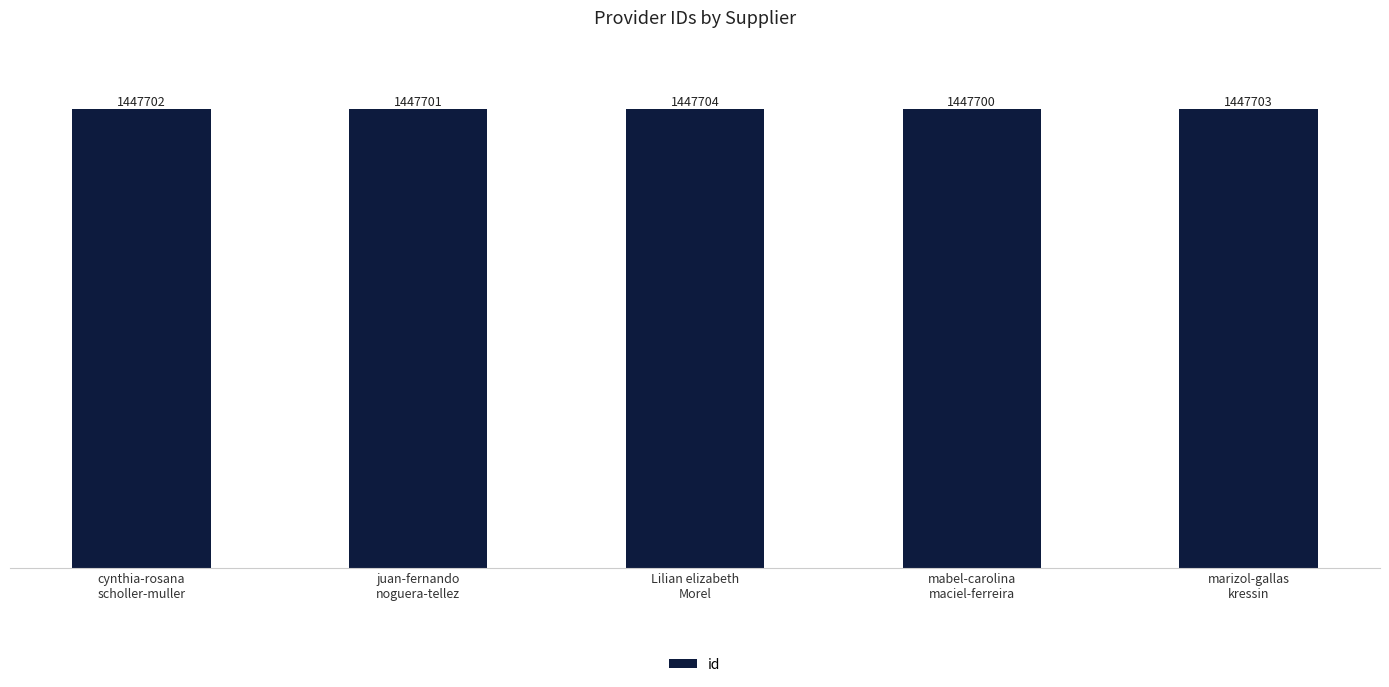

What is the difference between the maximum and minimum values?

4